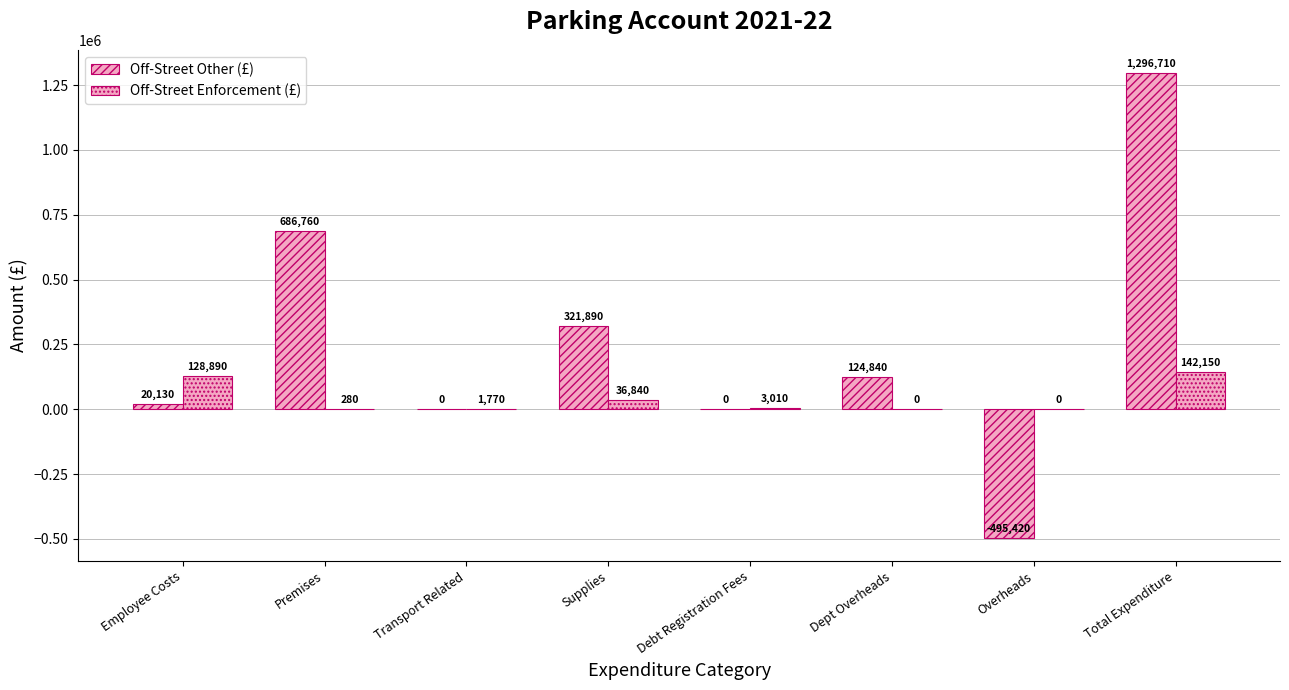

Reading left to right, what are all the values shown in this chart?

Off-Street Other (£): 20130	686760	0	321890	0	124840	-495420	1296710
Off-Street Enforcement (£): 128890	280	1770	36840	3010	0	0	142150